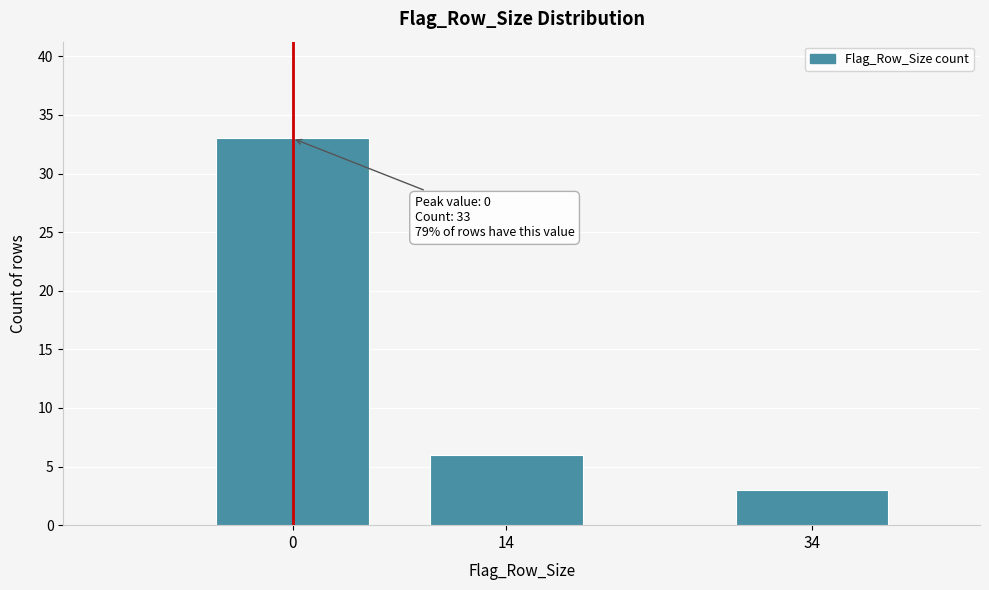

Reading left to right, extract all data points from this chart.

33	6	3